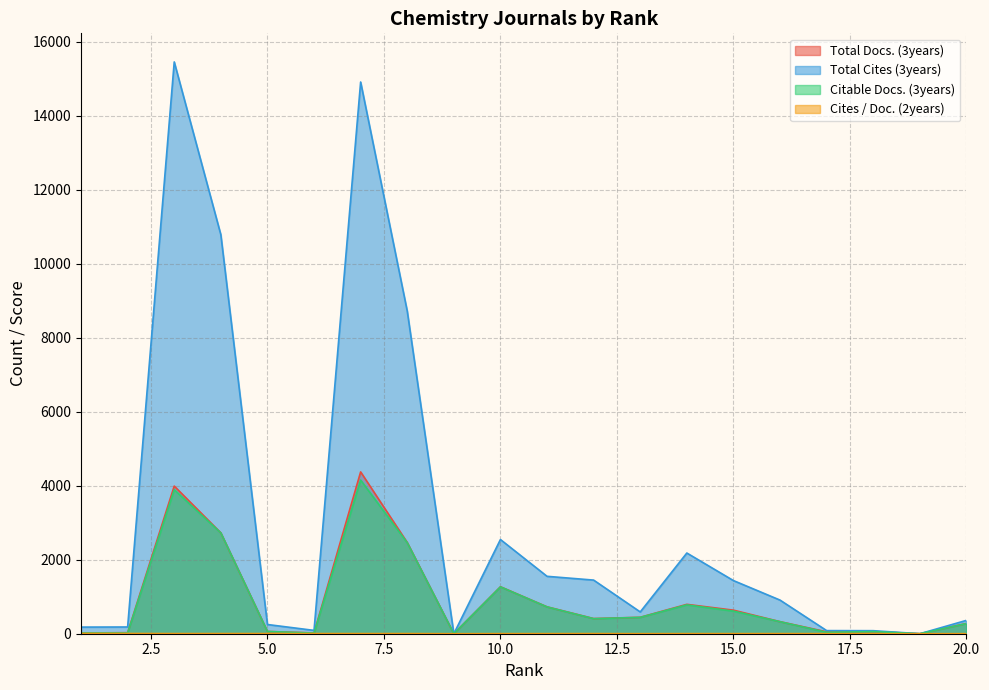

Reading left to right, list all the values displayed in this chart.

Total Docs. (3years): 20.0	28.0	3992.0	2727.0	61.0	21.0	4375.0	2467.0	0.0	1270.0	727.0	410.0	444.0	794.0	637.0	326.0	51.0	58.0	0.0	277.0
Total Cites (3years): 179.0	182.0	15460.0	10788.0	249.0	90.0	14917.0	8724.0	0.0	2547.0	1552.0	1450.0	589.0	2182.0	1437.0	909.0	84.0	82.0	0.0	361.0
Citable Docs. (3years): 20.0	21.0	3893.0	2727.0	61.0	17.0	4154.0	2461.0	0.0	1267.0	725.0	407.0	442.0	780.0	611.0	325.0	38.0	58.0	0.0	275.0
Cites / Doc. (2years): 6.5	6.0	3.7	3.9	4.1	3.7	3.4	3.7	0.0	2.1	2.1	3.3	1.1	2.4	2.3	2.7	2.1	1.1	0.0	1.2